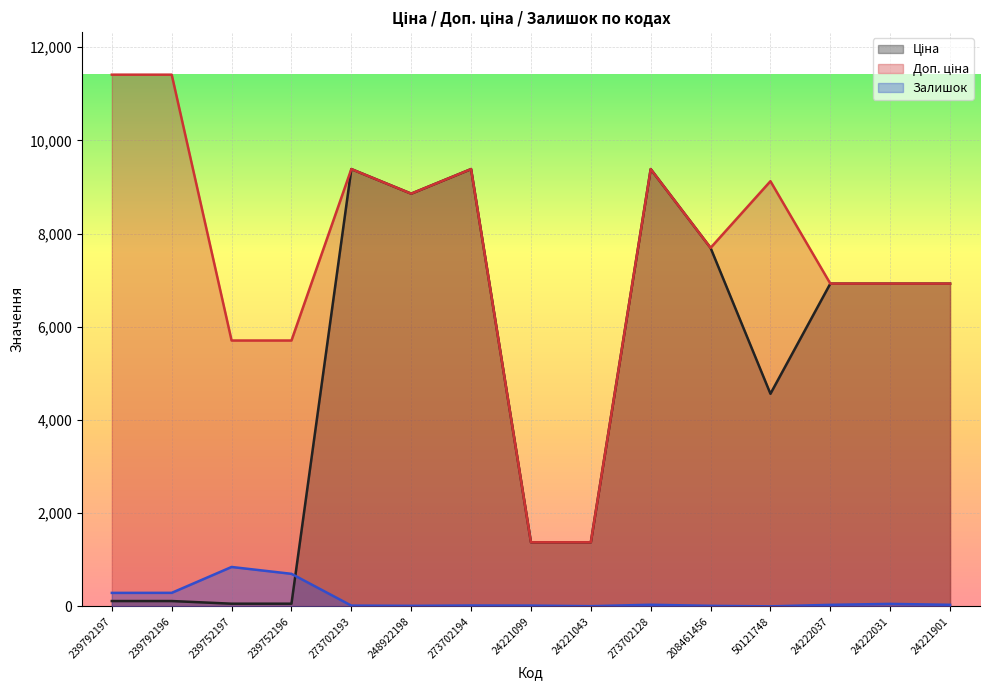

What is the difference between the second highest and minimum values in the Доп. ціна series?

10035.0